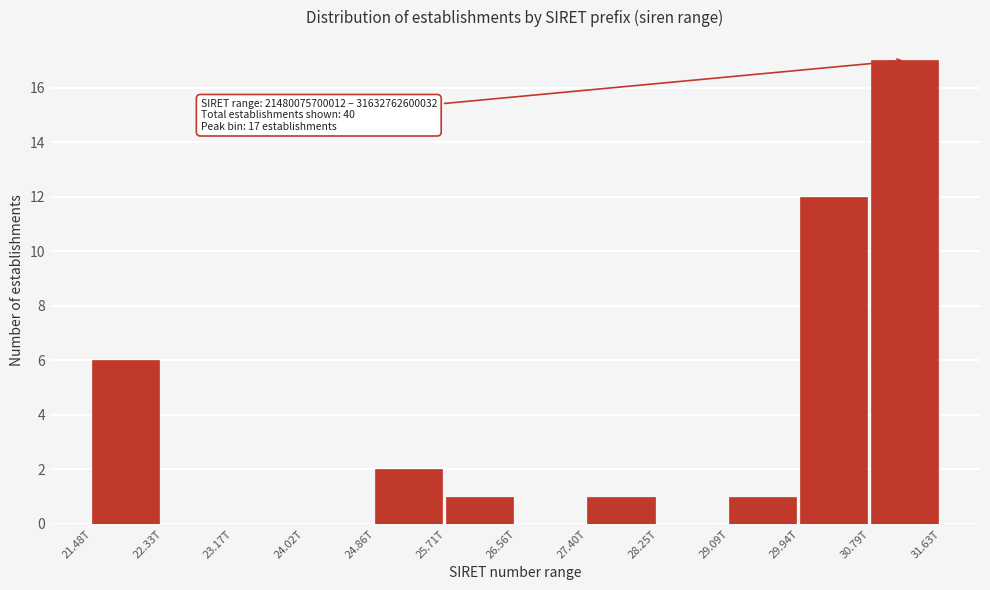

Reading left to right, list all the values displayed in this chart.

21.48T=6	22.33T=0	23.17T=0	24.02T=0	24.86T=2	25.71T=1	26.56T=0	27.40T=1	28.25T=0	29.09T=1	29.94T=12	30.79T=17